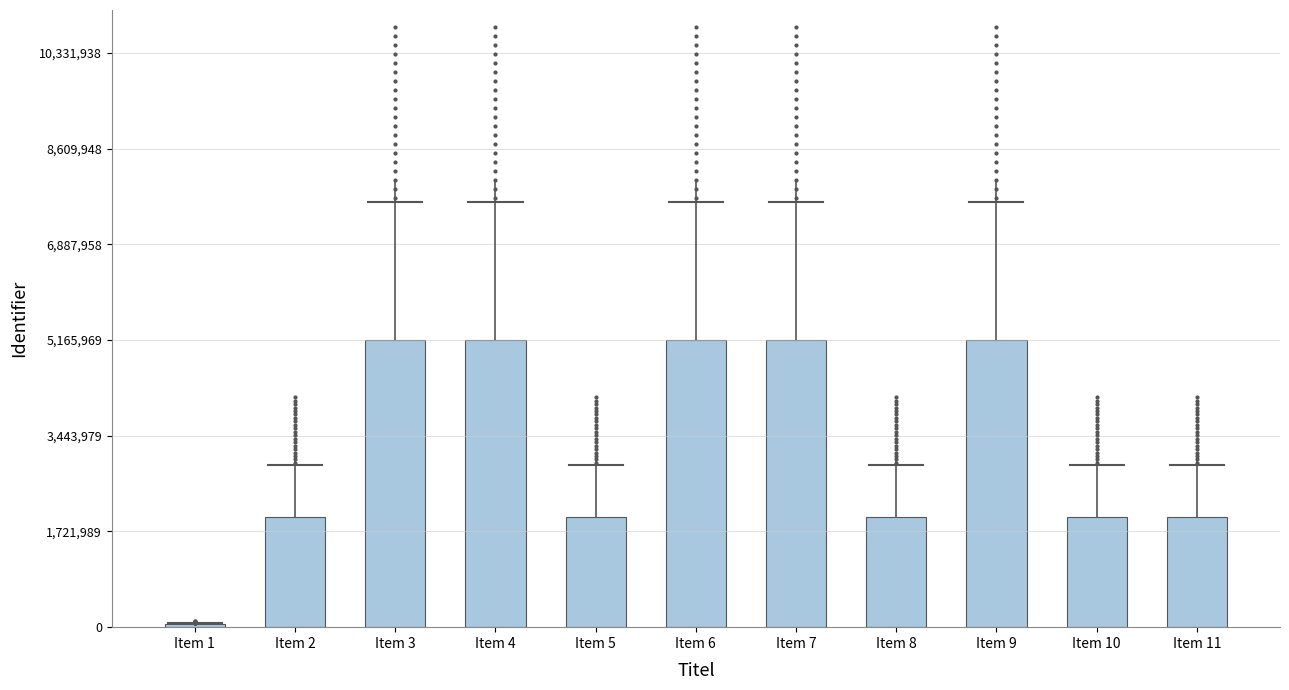

Which has a higher value, Item 5 or Item 4?

Item 4